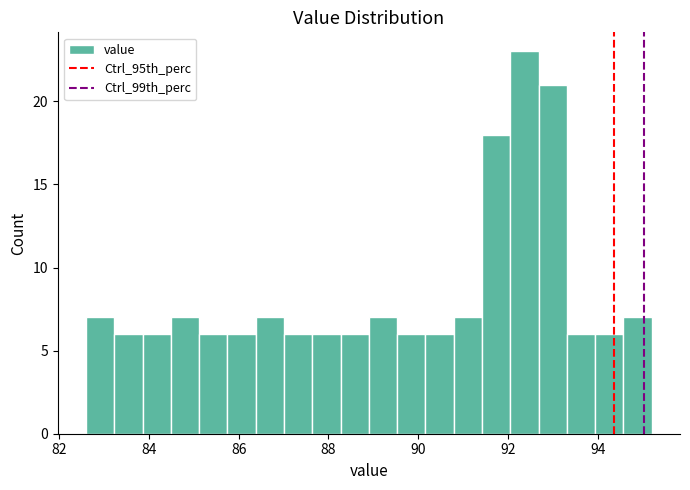

Read against the x-axis, roughly where is the centre of the tallest bar?

92.4